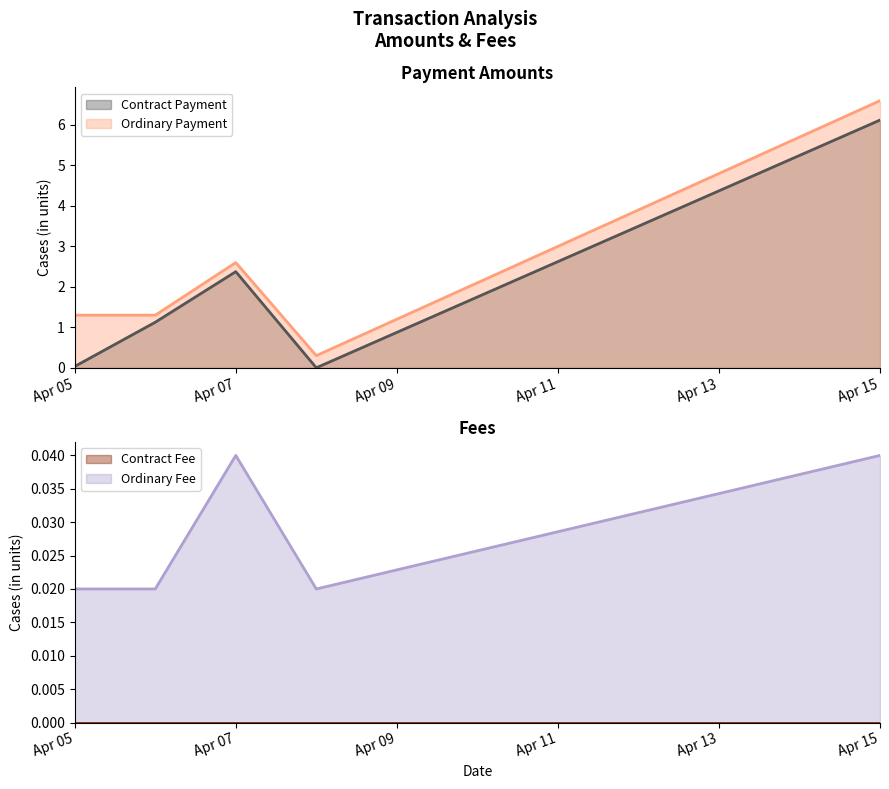

Which category has the highest value in the Contract Payment series?

Apr 15